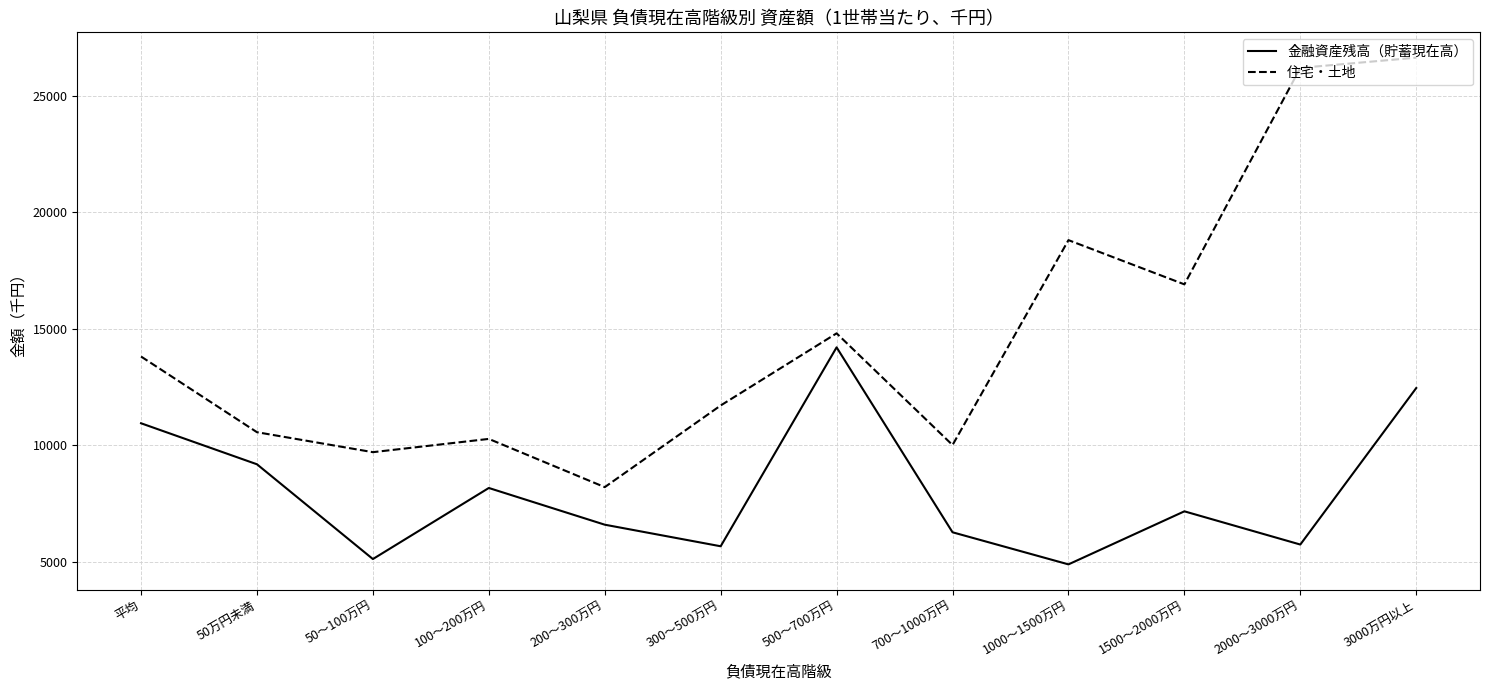

At which category is the sum across all series the highest?

3000万円以上